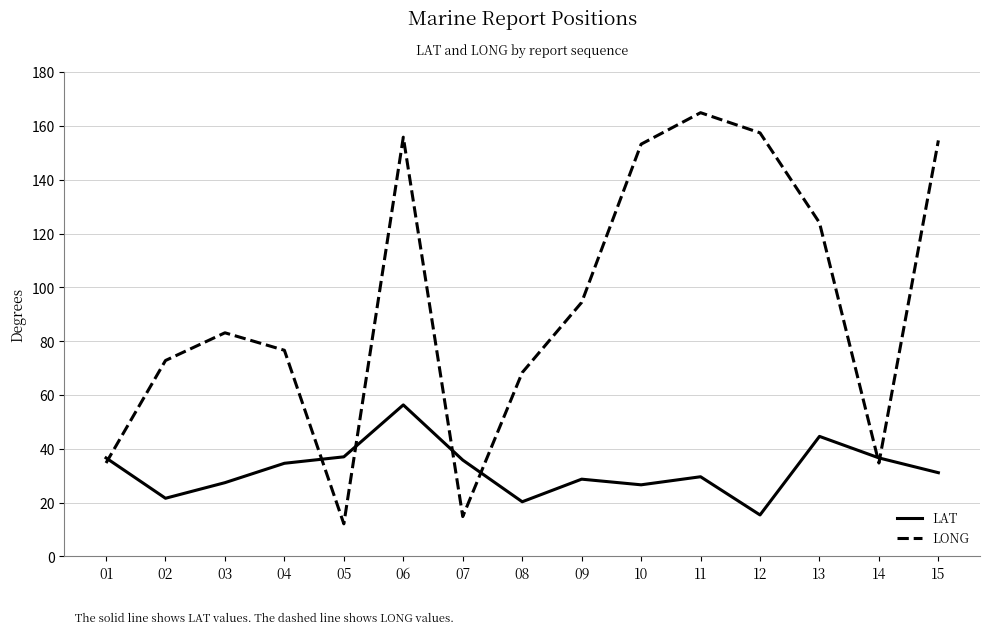

True or false: LONG and LAT cross at least once.

True